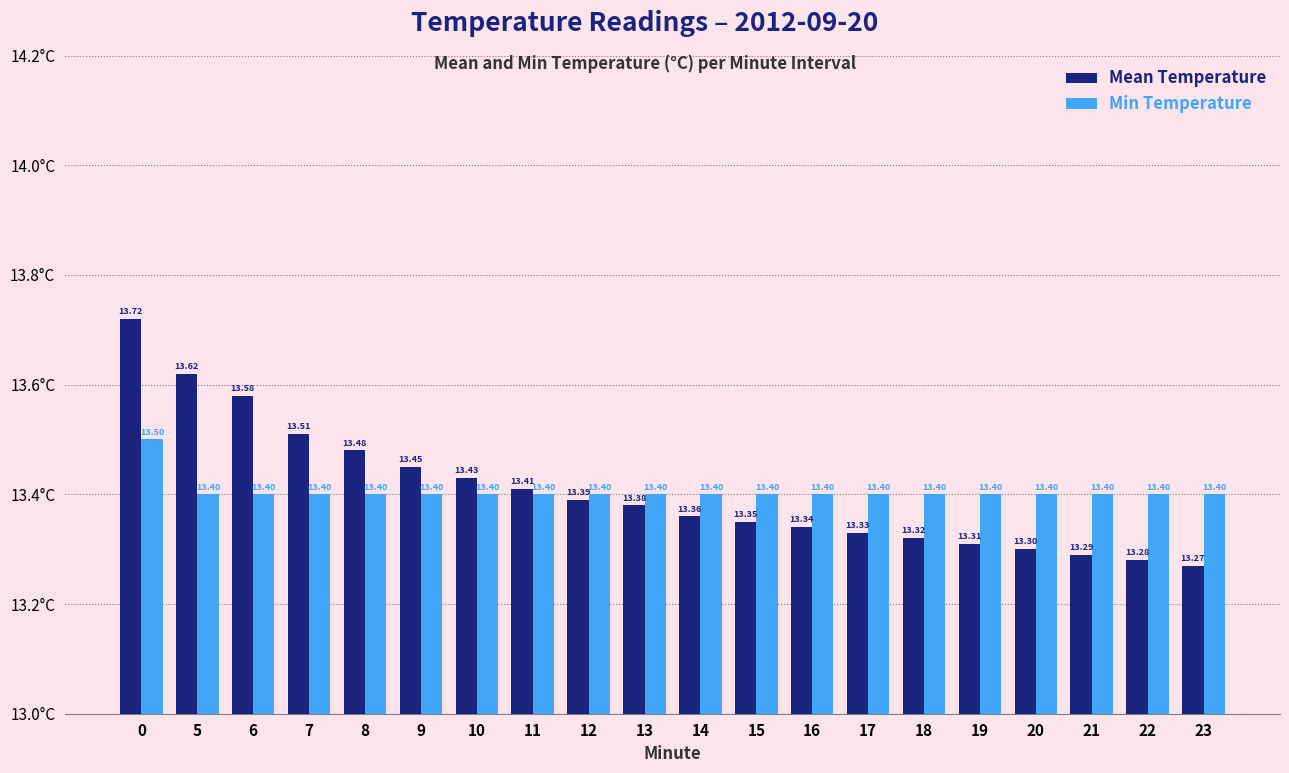

List the series in order of their peak value, lowest first.

Min Temperature, Mean Temperature